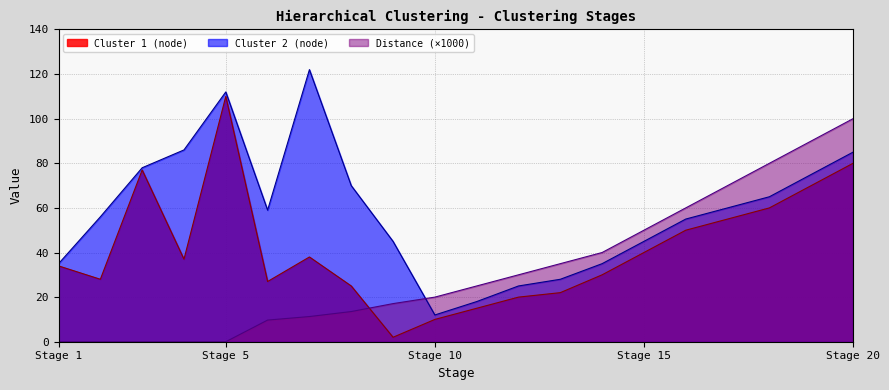

Which category has the highest value in the Cluster 1 (node) series?

Stage 5